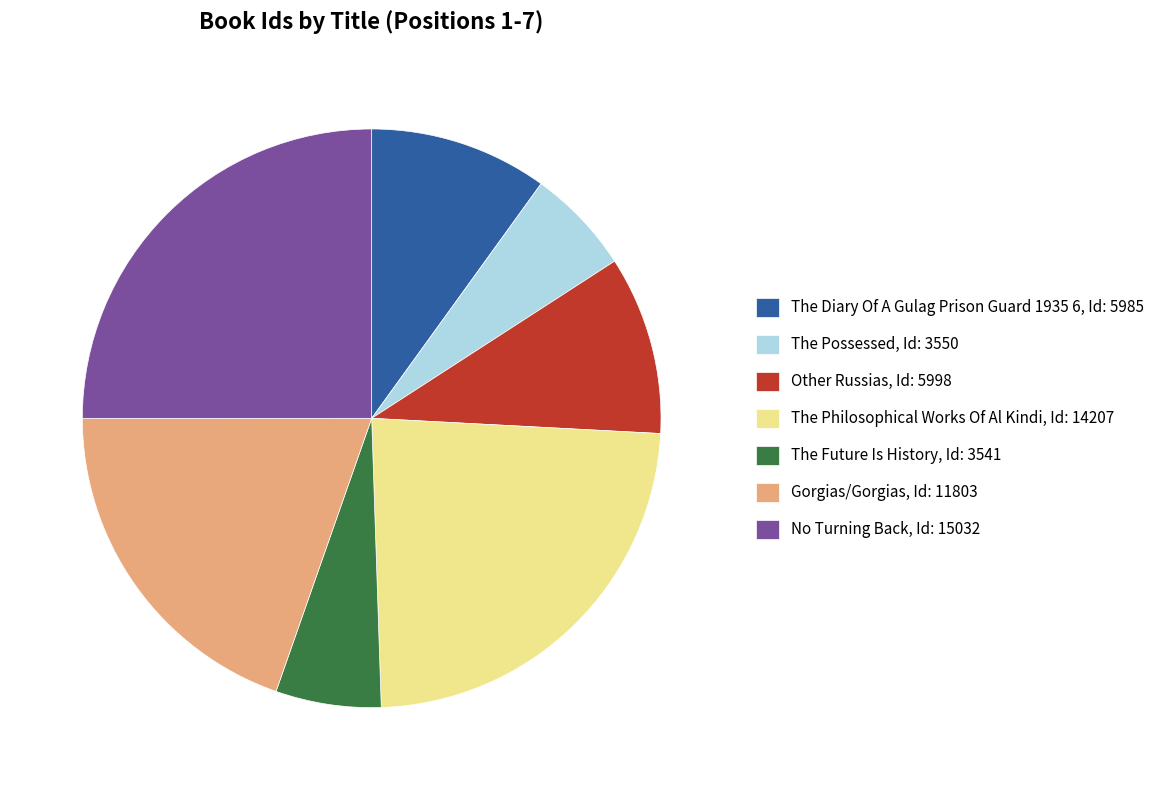

The Gorgias/Gorgias, Id: 11803 slice represents 20% of the pie. True or false?

True